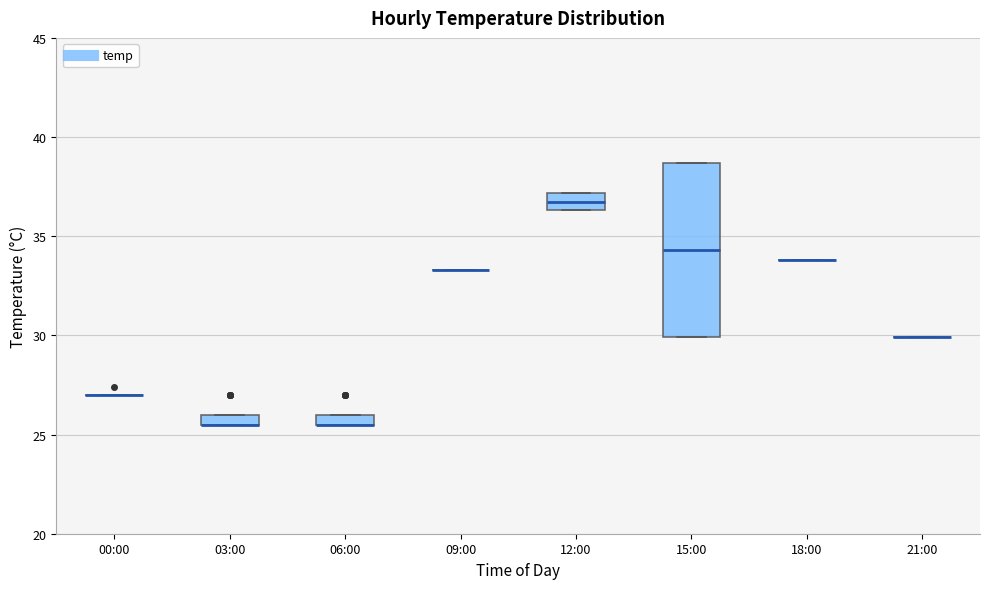

Which box is the tallest, from its lower edge to its upper edge?

15:00